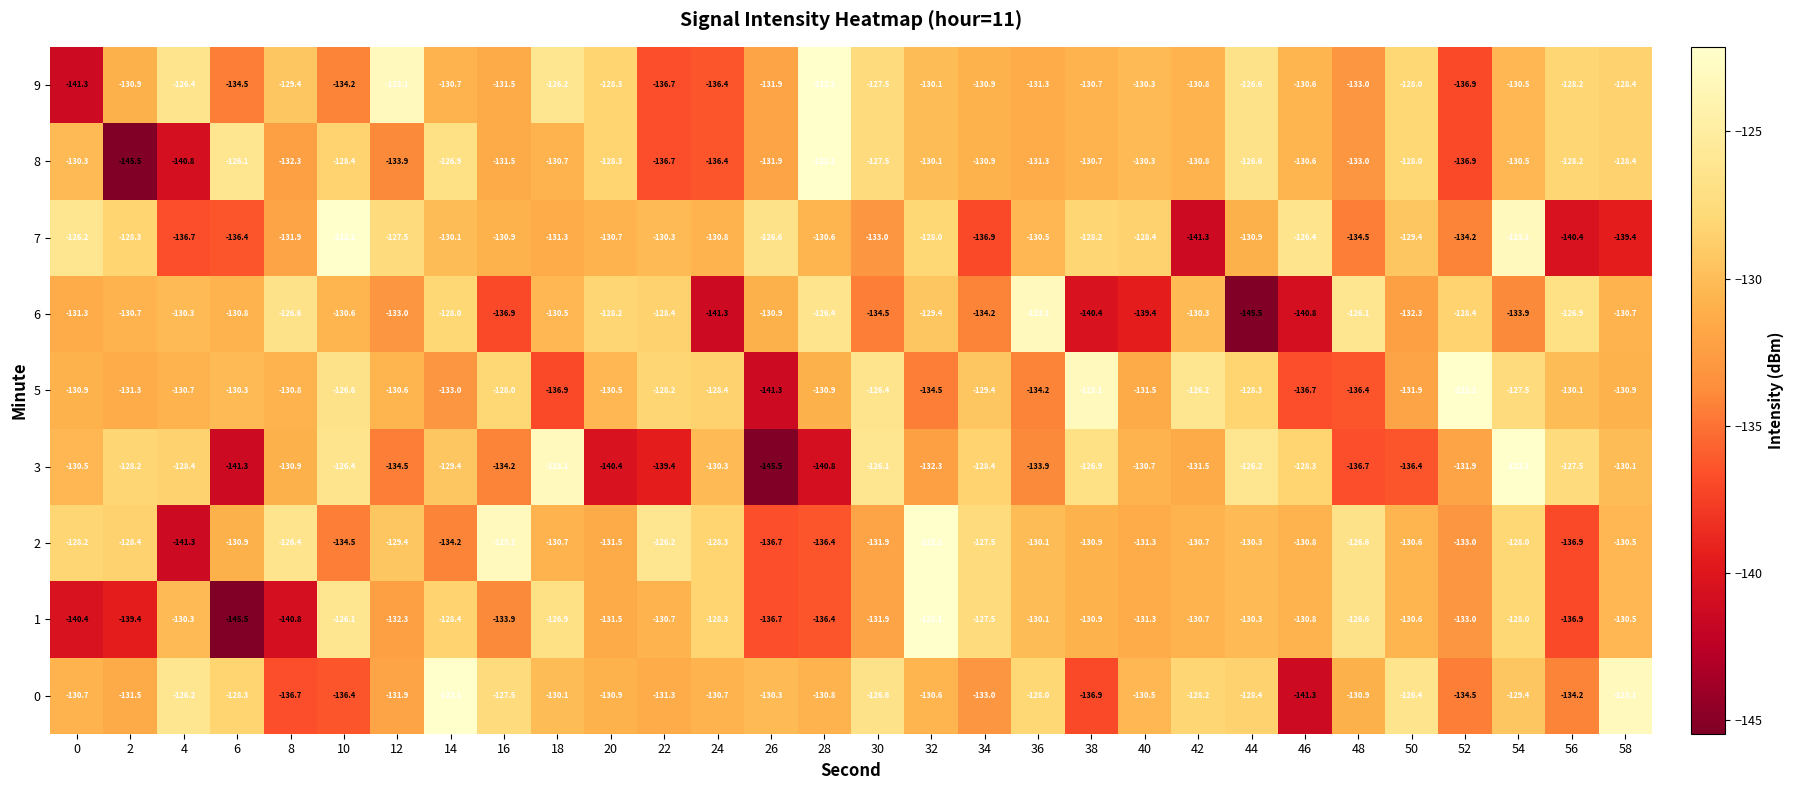

What is the greatest value displayed?

-122.1